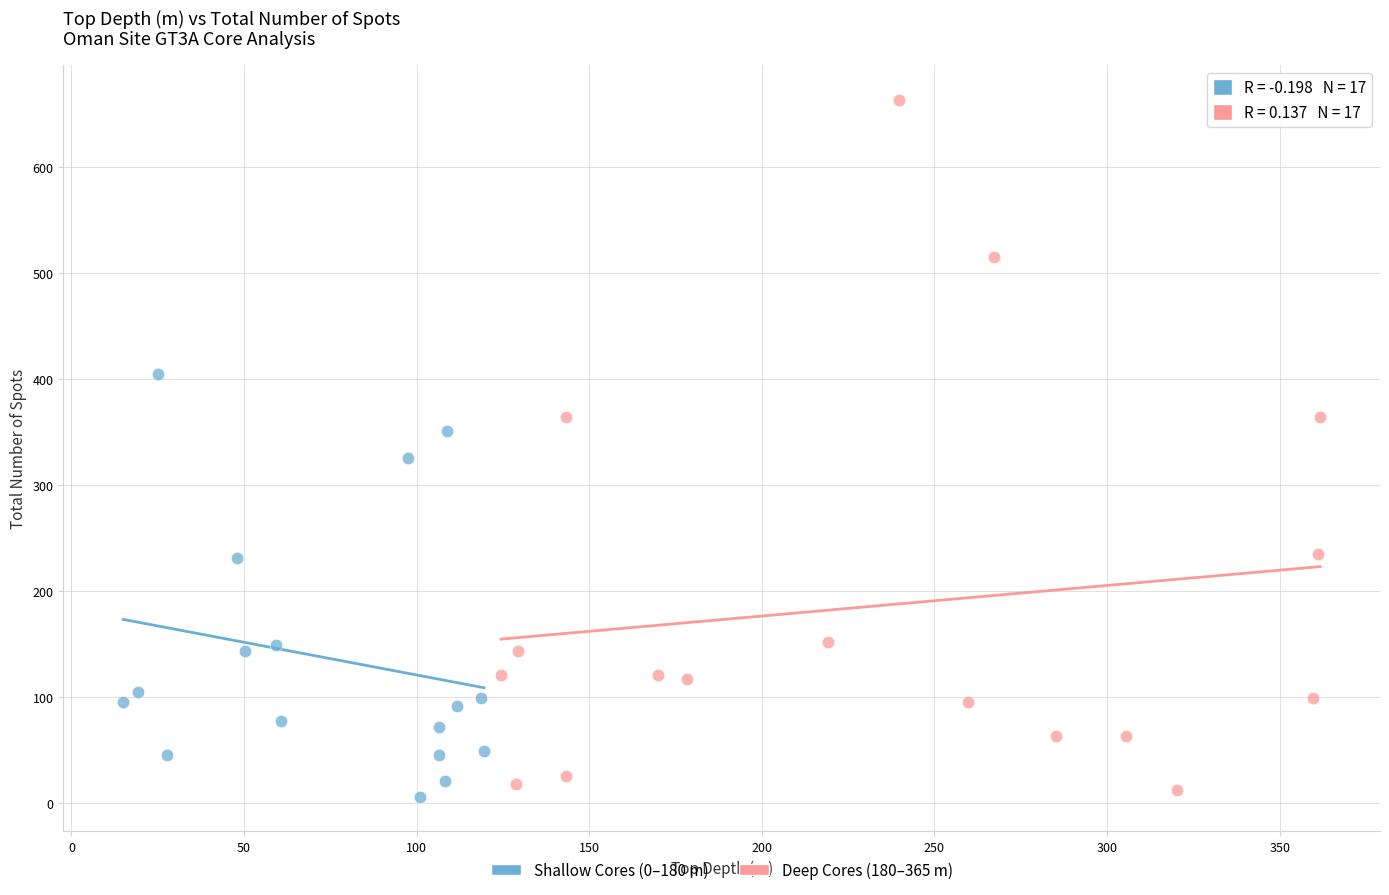

Which series has the widest spread of Y values?

Deep Cores (180–365 m)